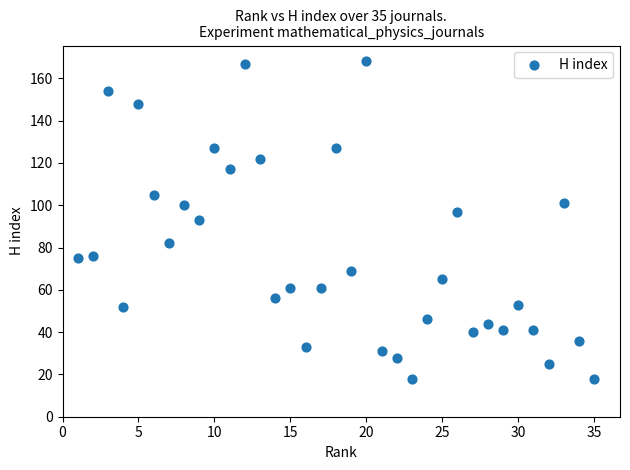

What is the range of Y values (max minus min)?

150